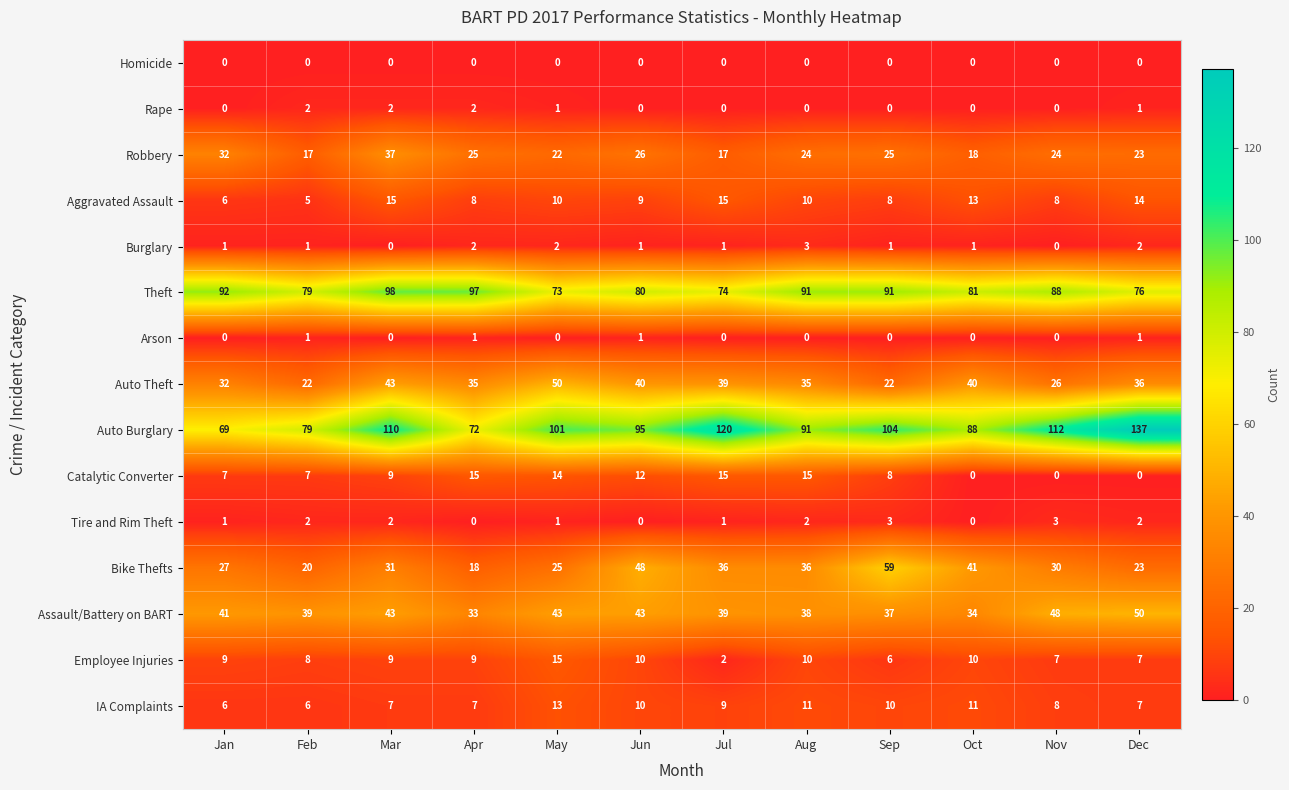

Which series has the largest total across all categories?

Auto Burglary